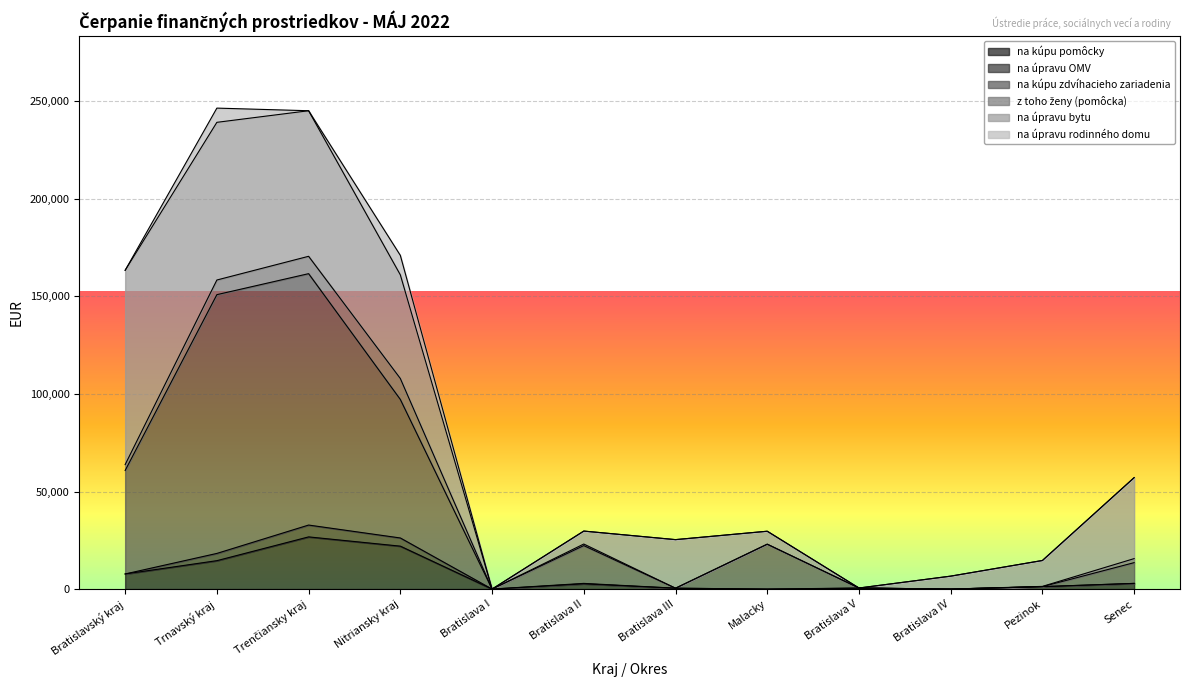

What is the value of the na úpravu OMV point at the 6th from the left?

224.2